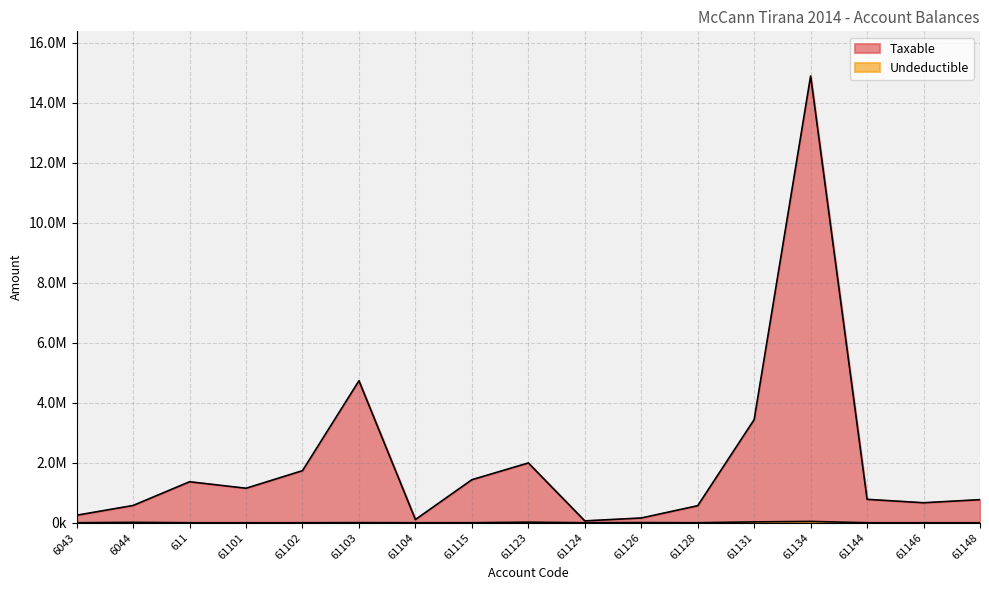

Which series has the largest total across all categories?

Taxable